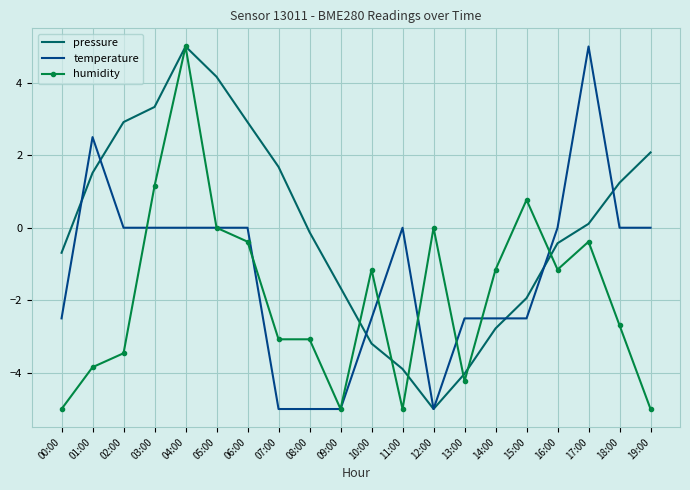

What is the total value across all series at 15:00?

-3.7